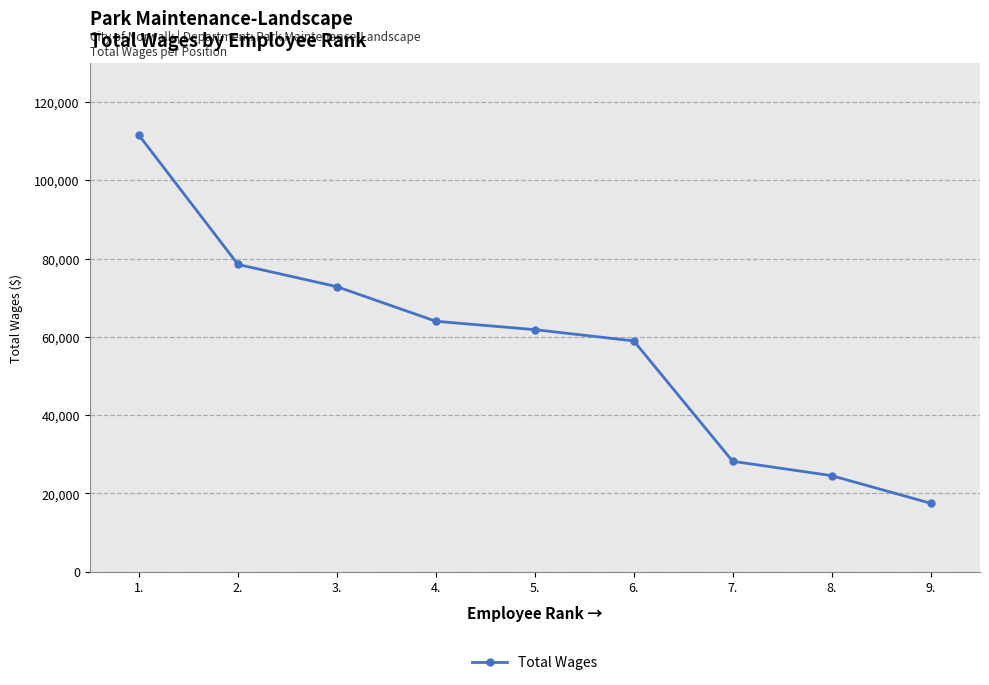

The value at 7. is 43414. True or false?

False